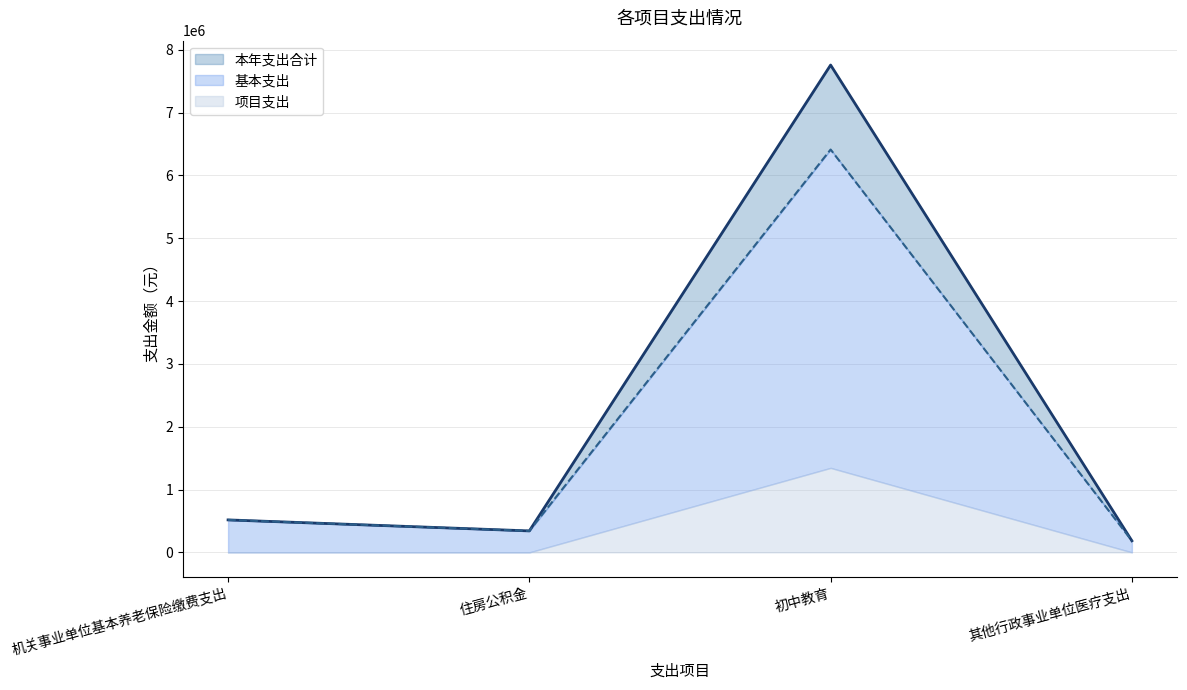

What is the label of the 4th point from the right?

机关事业单位基本养老保险缴费支出